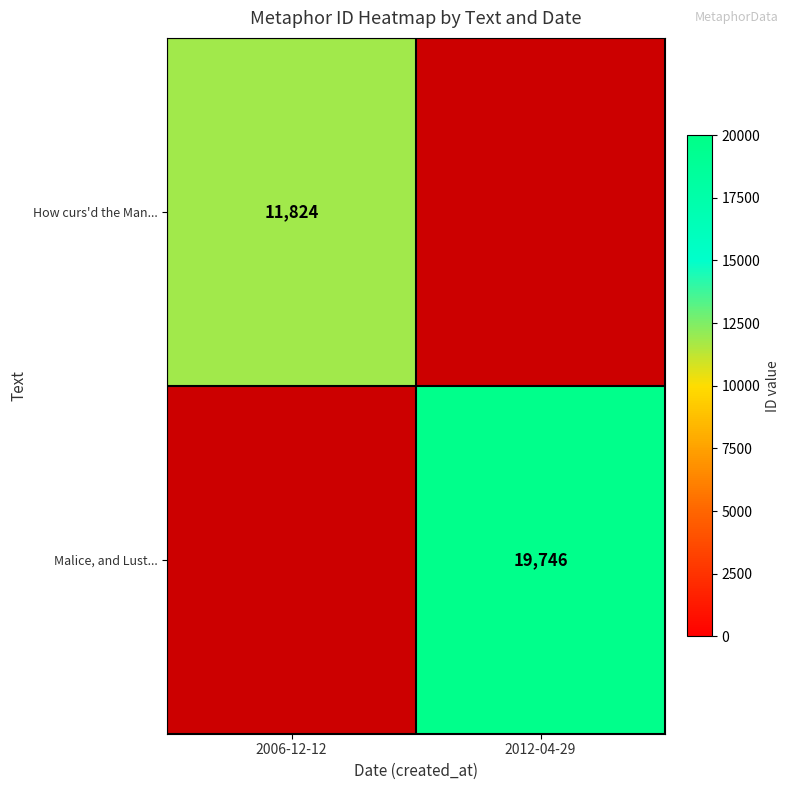

Is the value of Malice, and Lust... at 2012-04-29 greater than the value of How curs'd the Man... at 2006-12-12?

Yes